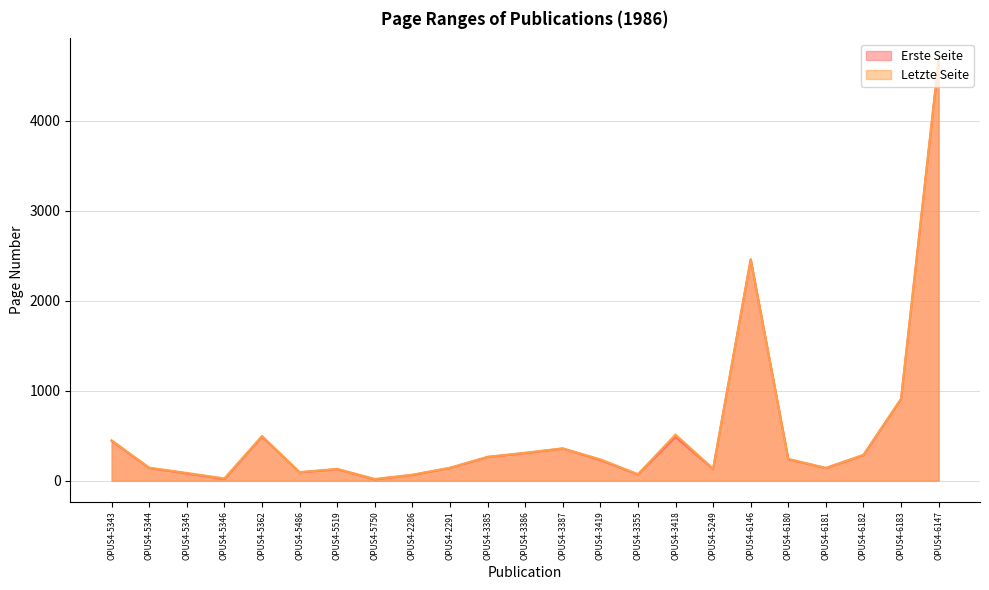

Is the value of Erste Seite at OPUS4-6181 greater than the value of Letzte Seite at OPUS4-6181?

No